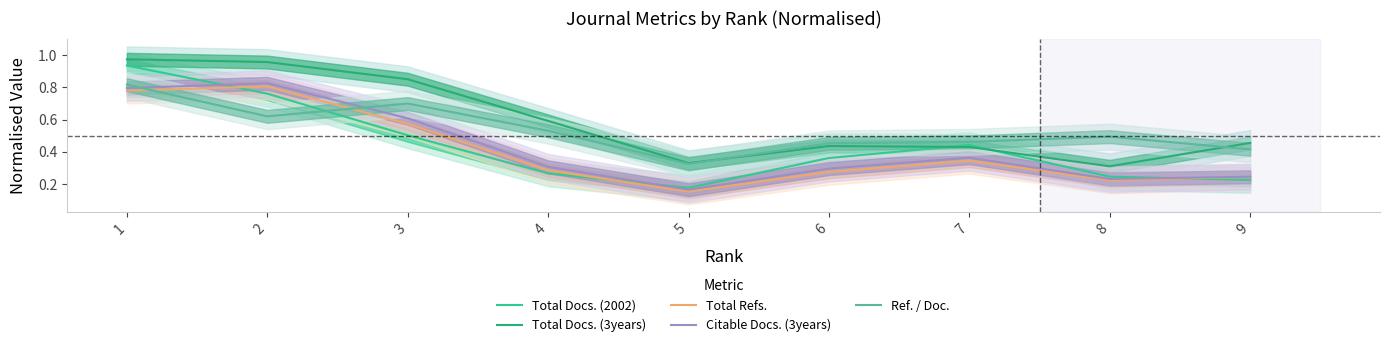

The value of Total Docs. (3years) at 4 is 0.6. True or false?

True